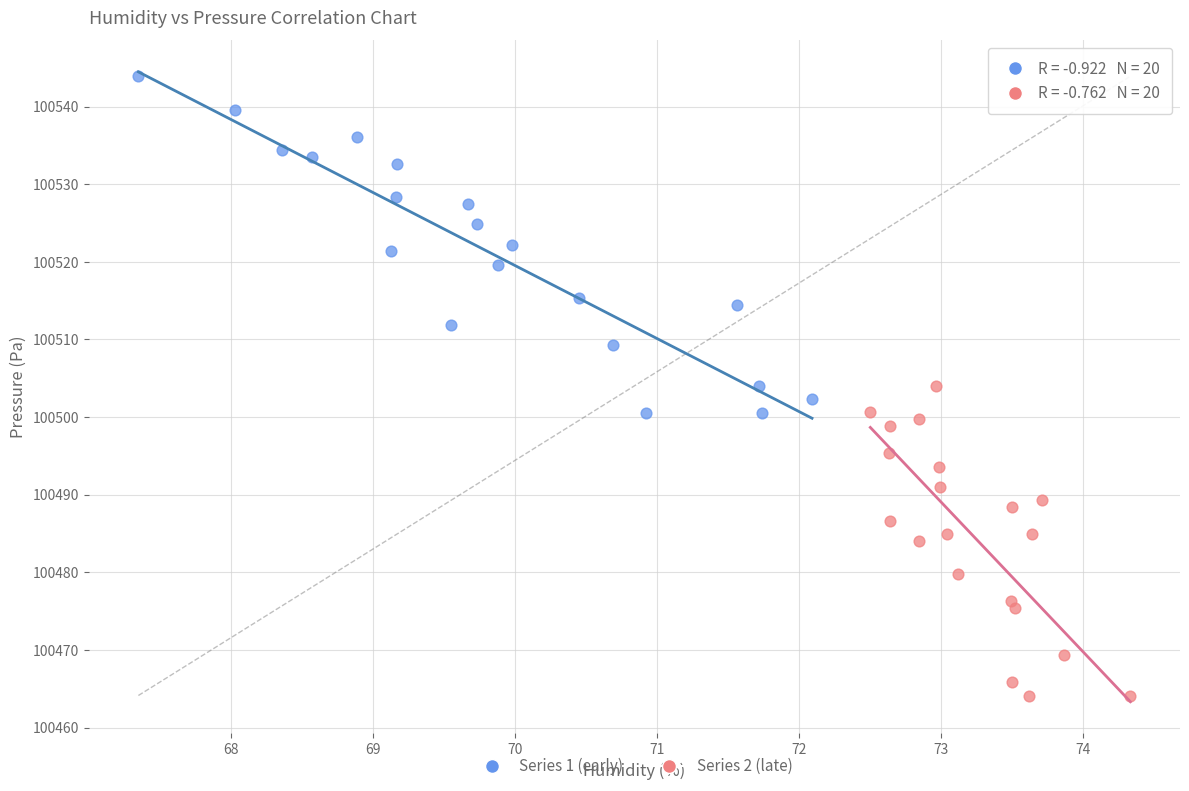

Which series contains the lowest Y value?

Series 2 (late)